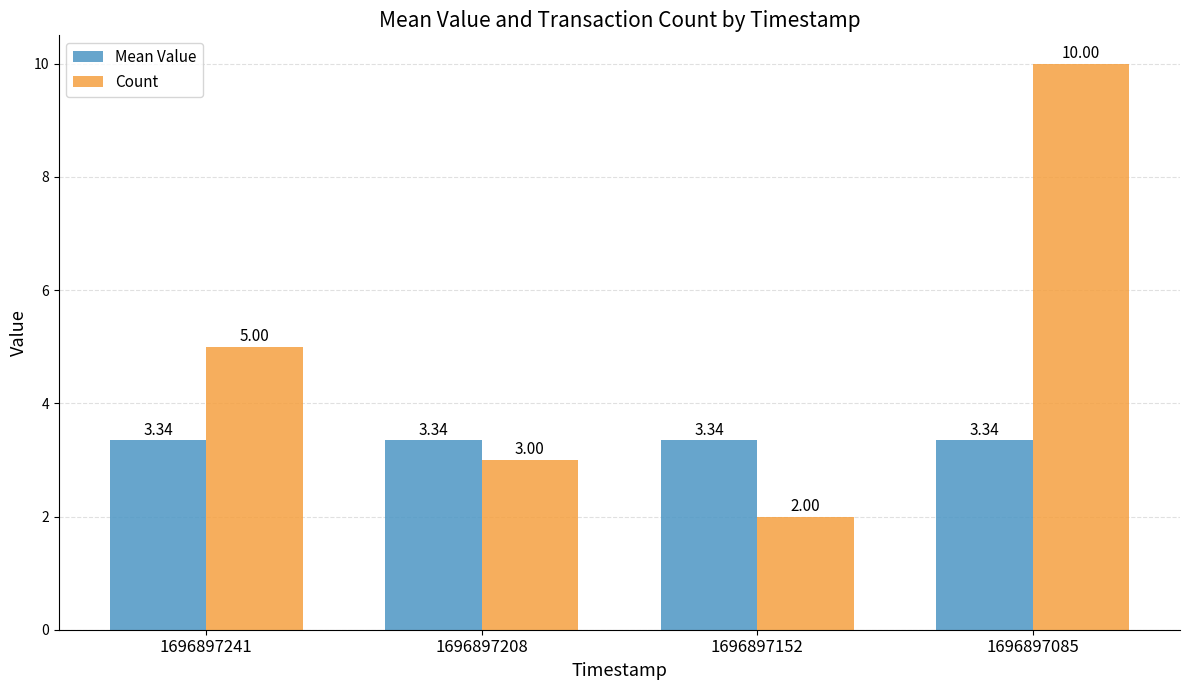

What is the sum of the Mean Value values at 1696897085 and 1696897208?

6.7